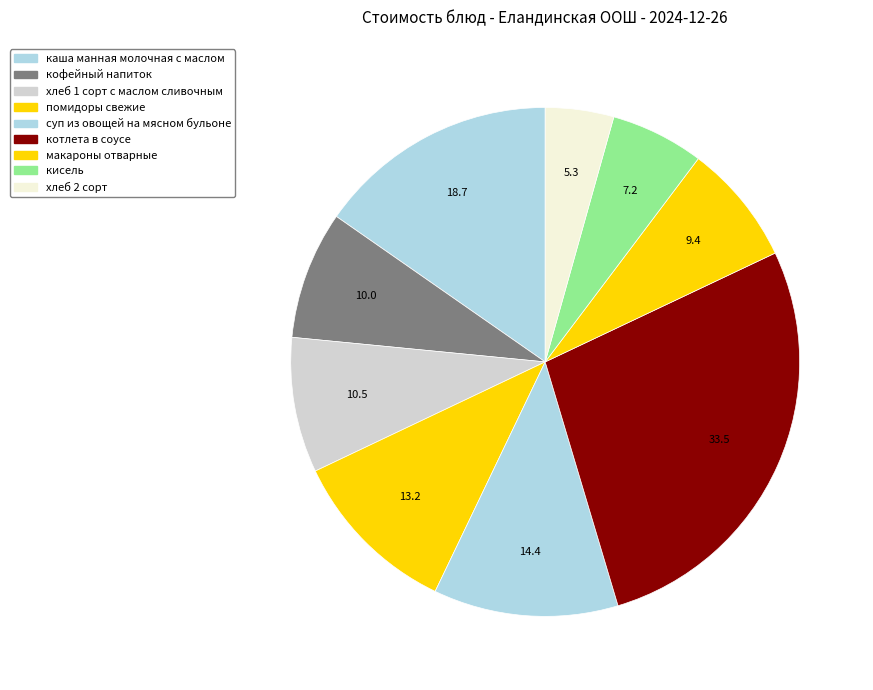

How many slices are in this pie chart?

9